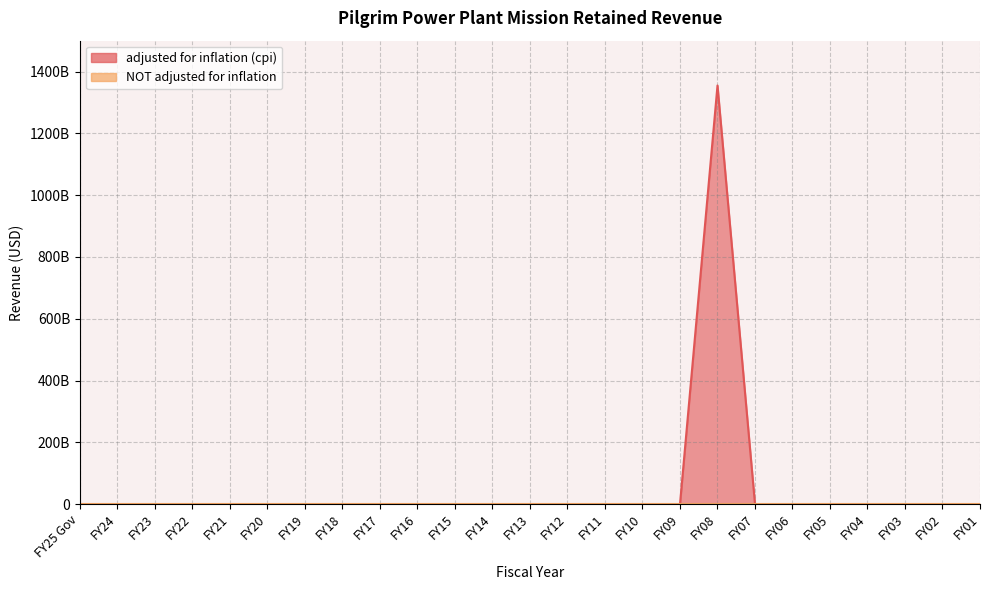

How many lines are shown in the chart?

1